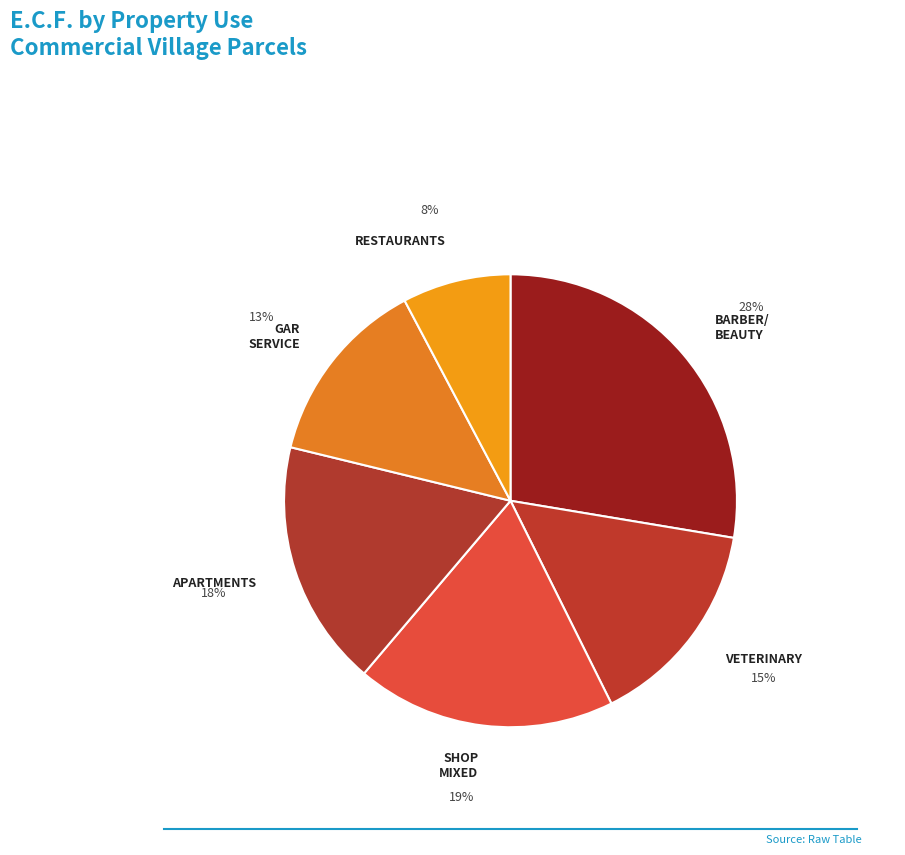

Which category has the smallest portion of the pie?

RESTAURANTS